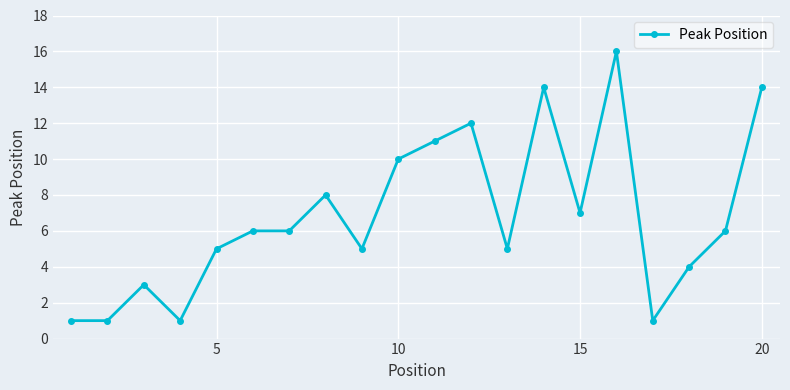

What is the value of the 20th point from the left?

14